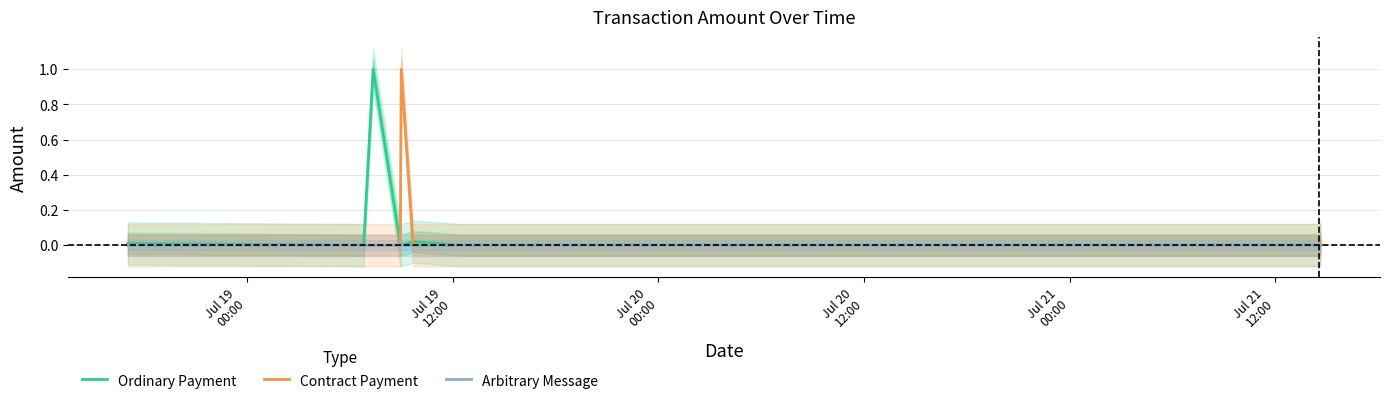

Reading right to left, what are all the values shown in this chart?

Ordinary Payment: 0.0	0.0	0.0	0.0	0.0	0.0	1.0	0.0	0.0
Contract Payment: 0.0	0.0	0.0	0.0	1.0	0.0	0.0	0.0	0.0
Arbitrary Message: 0.0	0.0	0.0	0.0	0.0	0.0	0.0	0.0	0.0